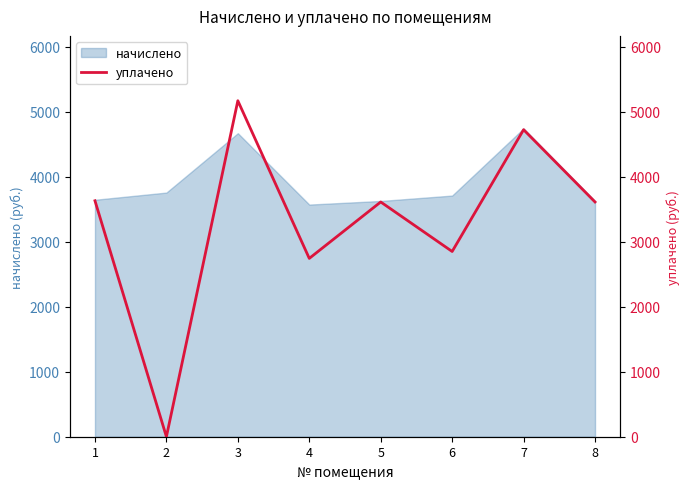

Reading left to right, transcribe all the data shown in this chart.

1=3632.0	2=0.0	3=5171.9	4=2745.1	5=3613.7	6=2851.5	7=4726.2	8=3613.7